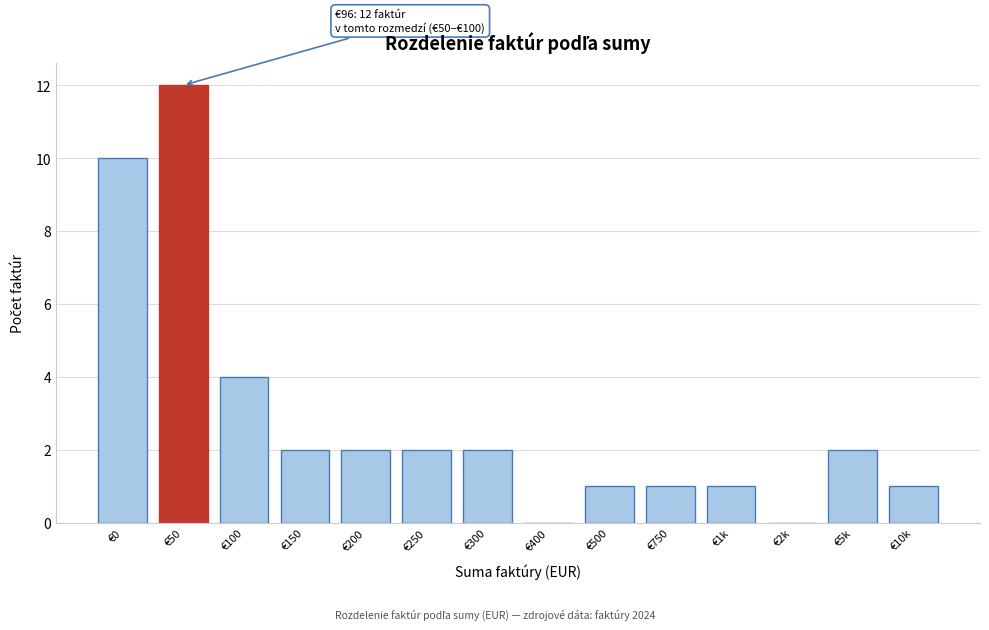

Reading left to right, transcribe all the data shown in this chart.

€0=10	€50=12	€100=4	€150=2	€200=2	€250=2	€300=2	€400=0	€500=1	€750=1	€1k=1	€2k=0	€5k=2	€10k=1